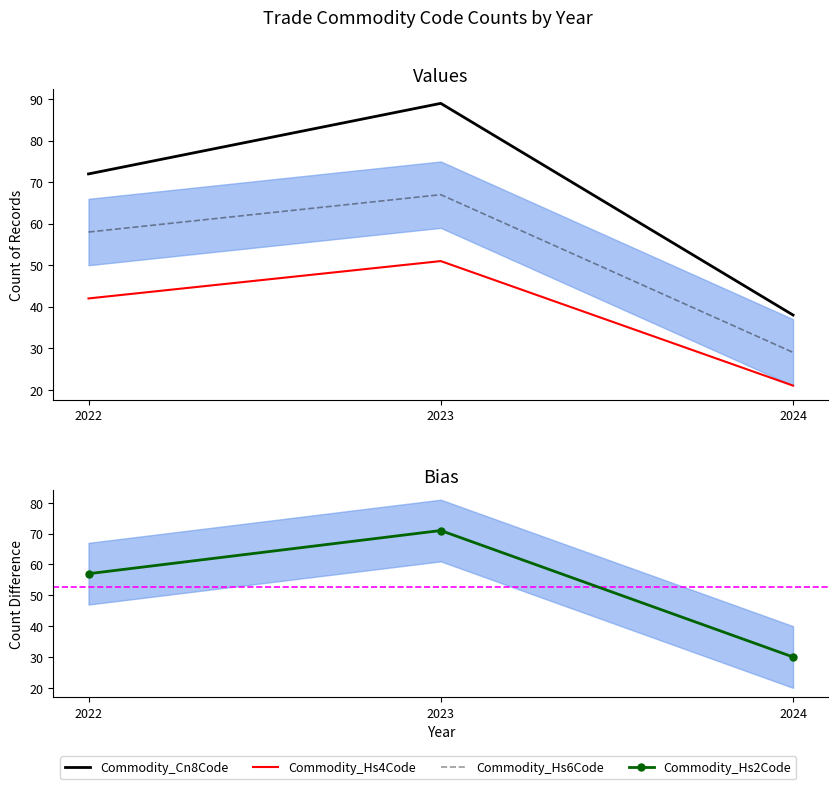

Reading left to right, transcribe all the data shown in this chart.

Commodity_Cn8Code: 2022=72	2023=89	2024=38
Commodity_Hs4Code: 2022=42	2023=51	2024=21
Commodity_Hs6Code: 2022=58	2023=67	2024=29
Commodity_Hs2Code: 2022=57	2023=71	2024=30